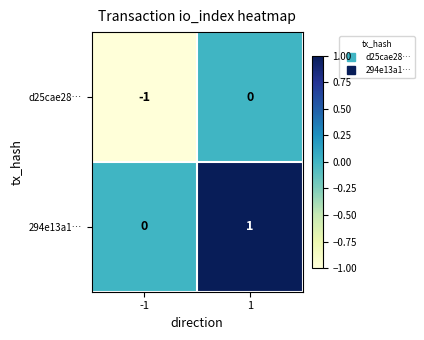

Reading right to left, list all the values displayed in this chart.

d25cae28…: 1=0	-1=-1
294e13a1…: 1=1	-1=0